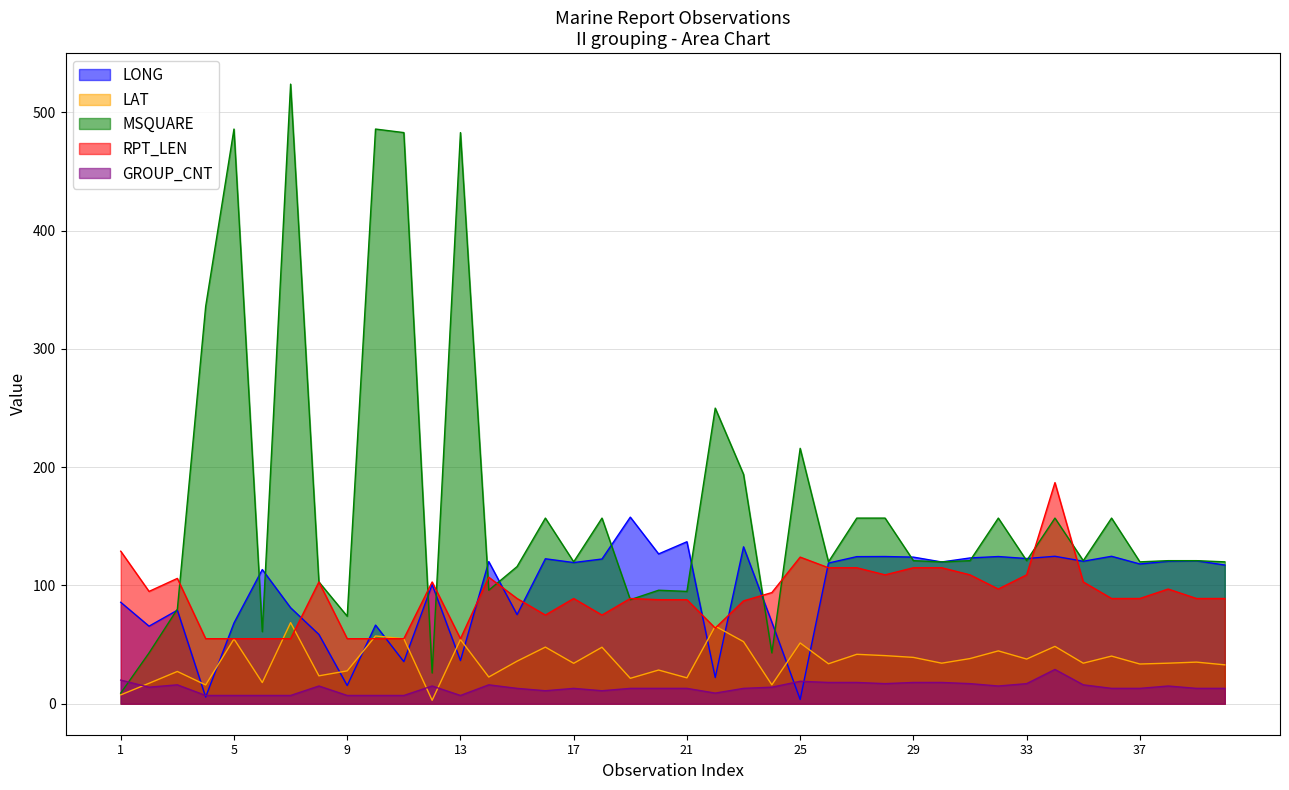

Reading right to left, extract all data points from this chart.

LONG: 40=117.3	39=120.9	38=120.5	37=118.2	36=124.7	35=120.5	34=124.7	33=122.8	32=124.5	31=123.3	30=119.9	29=124.0	28=124.5	27=124.4	26=119.0	25=3.6	24=69.0	23=132.7	22=22.2	21=137.0	20=126.7	19=157.8	18=122.4	17=119.4	16=122.6	15=75.4	14=120.2	13=36.5	12=100.8	11=35.6	10=66.5	9=15.4	8=58.6	7=81.2	6=113.5	5=68.3	4=5.7	3=79.1	2=65.6	1=85.8
LAT: 40=32.9	39=35.2	38=34.3	37=33.6	36=40.3	35=34.3	34=48.5	33=37.8	32=44.7	31=38.2	30=34.3	29=39.2	28=40.7	27=41.8	26=33.8	25=51.4	24=16.0	23=52.5	22=65.6	21=21.9	20=28.5	19=21.5	18=47.8	17=34.2	16=47.9	15=36.0	14=22.6	13=54.3	12=2.9	11=55.0	10=57.3	9=27.8	8=23.6	7=68.6	6=17.9	5=54.8	4=15.9	3=27.3	2=17.3	1=7.5
MSQUARE: 40=120.0	39=121.0	38=121.0	37=120.0	36=157.0	35=121.0	34=157.0	33=121.0	32=157.0	31=121.0	30=120.0	29=121.0	28=157.0	27=157.0	26=120.0	25=216.0	24=43.0	23=194.0	22=250.0	21=95.0	20=96.0	19=88.0	18=157.0	17=120.0	16=157.0	15=116.0	14=96.0	13=483.0	12=26.0	11=483.0	10=486.0	9=74.0	8=103.0	7=524.0	6=61.0	5=486.0	4=336.0	3=80.0	2=43.0	1=9.0
RPT_LEN: 40=89.0	39=89.0	38=97.0	37=89.0	36=89.0	35=103.0	34=187.0	33=109.0	32=97.0	31=109.0	30=115.0	29=115.0	28=109.0	27=115.0	26=115.0	25=124.0	24=94.0	23=87.0	22=64.0	21=88.0	20=88.0	19=89.0	18=75.0	17=89.0	16=75.0	15=89.0	14=107.0	13=55.0	12=103.0	11=55.0	10=55.0	9=55.0	8=103.0	7=55.0	6=55.0	5=55.0	4=55.0	3=106.0	2=95.0	1=129.0
GROUP_CNT: 40=13.0	39=13.0	38=15.0	37=13.0	36=13.0	35=16.0	34=29.0	33=17.0	32=15.0	31=17.0	30=18.0	29=18.0	28=17.0	27=18.0	26=18.0	25=19.0	24=14.0	23=13.0	22=9.0	21=13.0	20=13.0	19=13.0	18=11.0	17=13.0	16=11.0	15=13.0	14=16.0	13=7.0	12=15.0	11=7.0	10=7.0	9=7.0	8=15.0	7=7.0	6=7.0	5=7.0	4=7.0	3=16.0	2=14.0	1=20.0